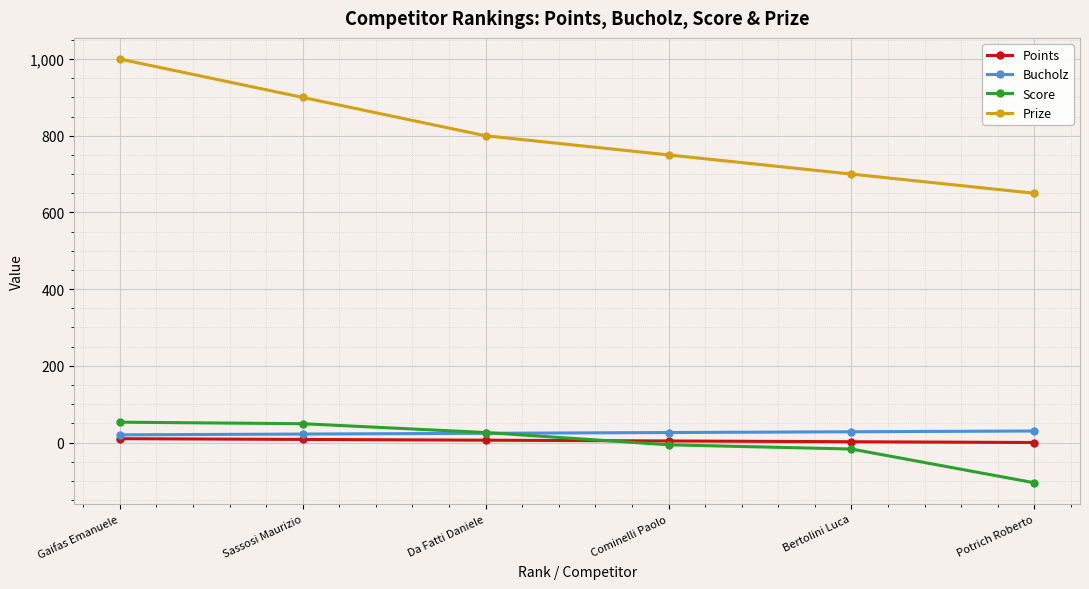

What is the label of the 2nd point from the left?

Sassosi Maurizio